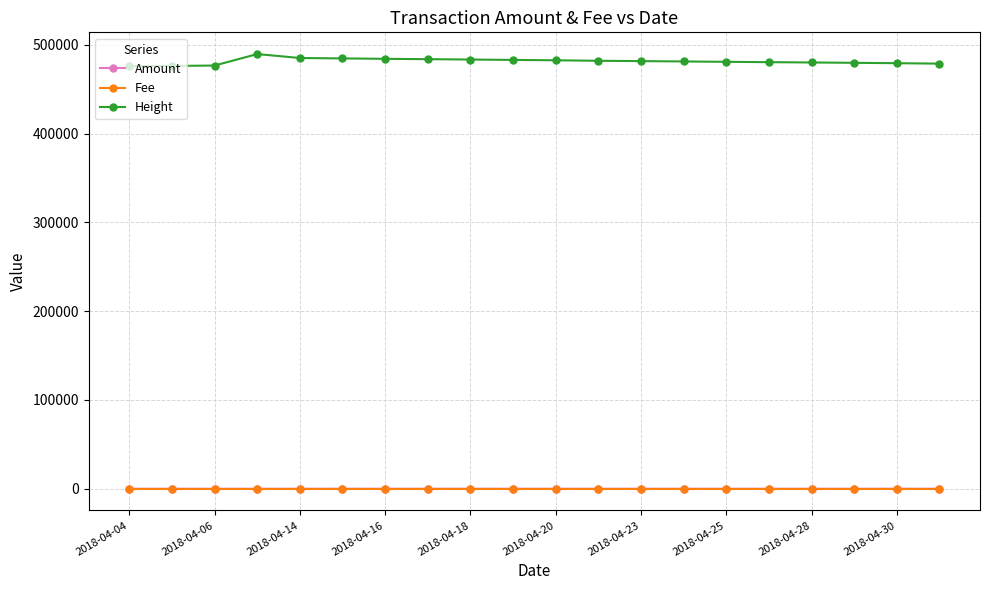

At how many categories does at least one series exceed 188547?

20